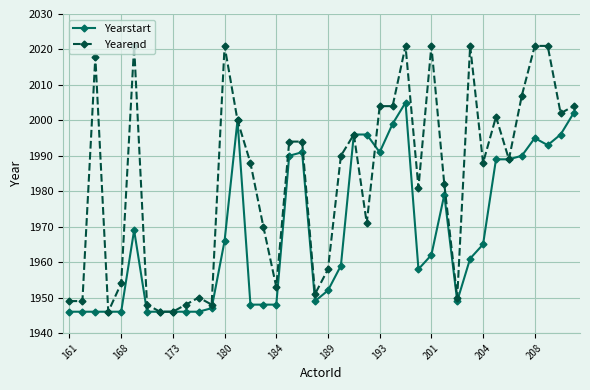

List the series in order of their peak value, lowest first.

Yearstart, Yearend